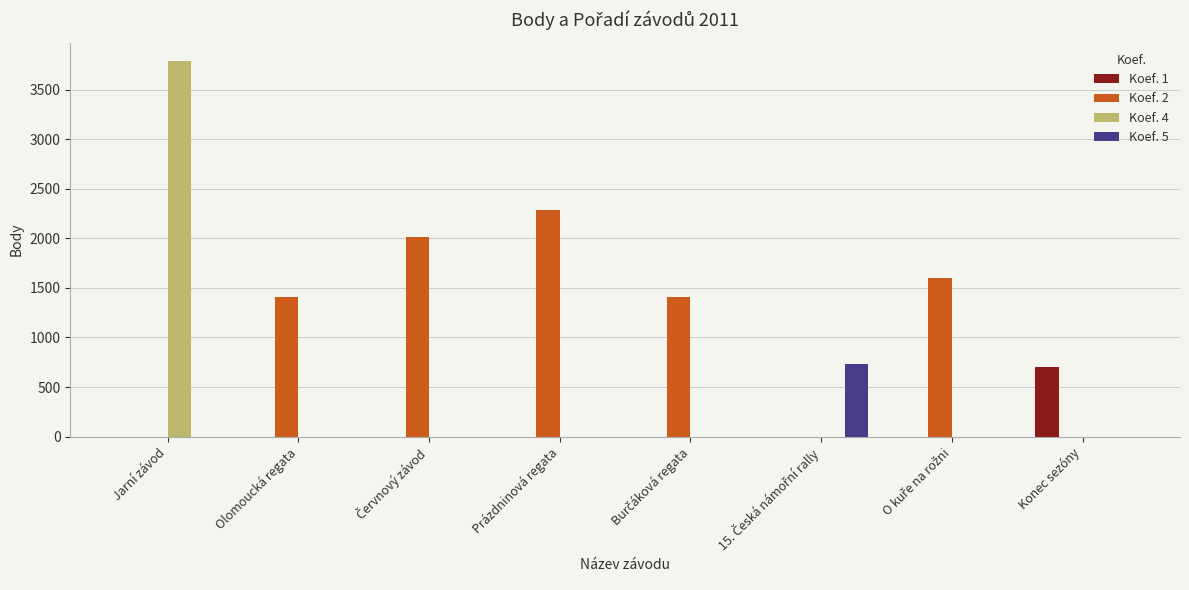

At which category is the sum across all series the highest?

Jarní závod